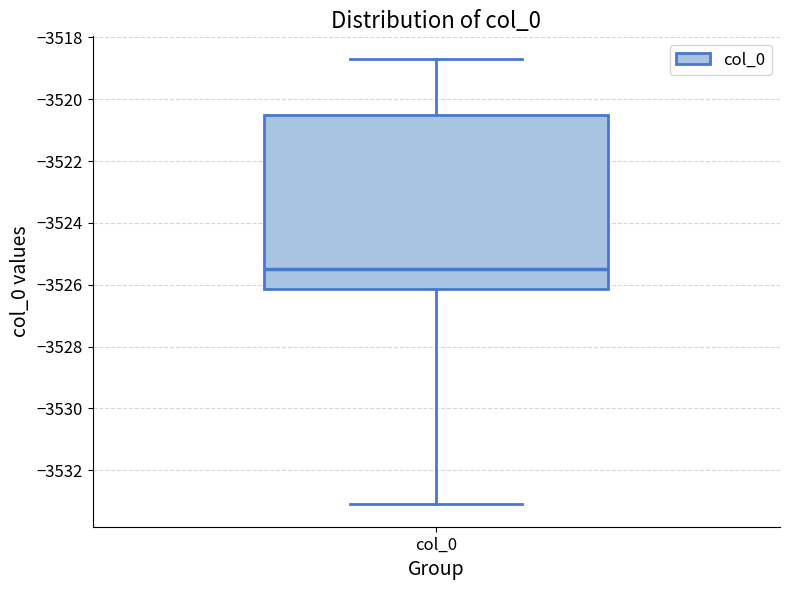

Where does the lower whisker of the box for col_0 end on the y-axis? The values are not printed on the chart, so give them approximately, as read against the axis.

-3533.2